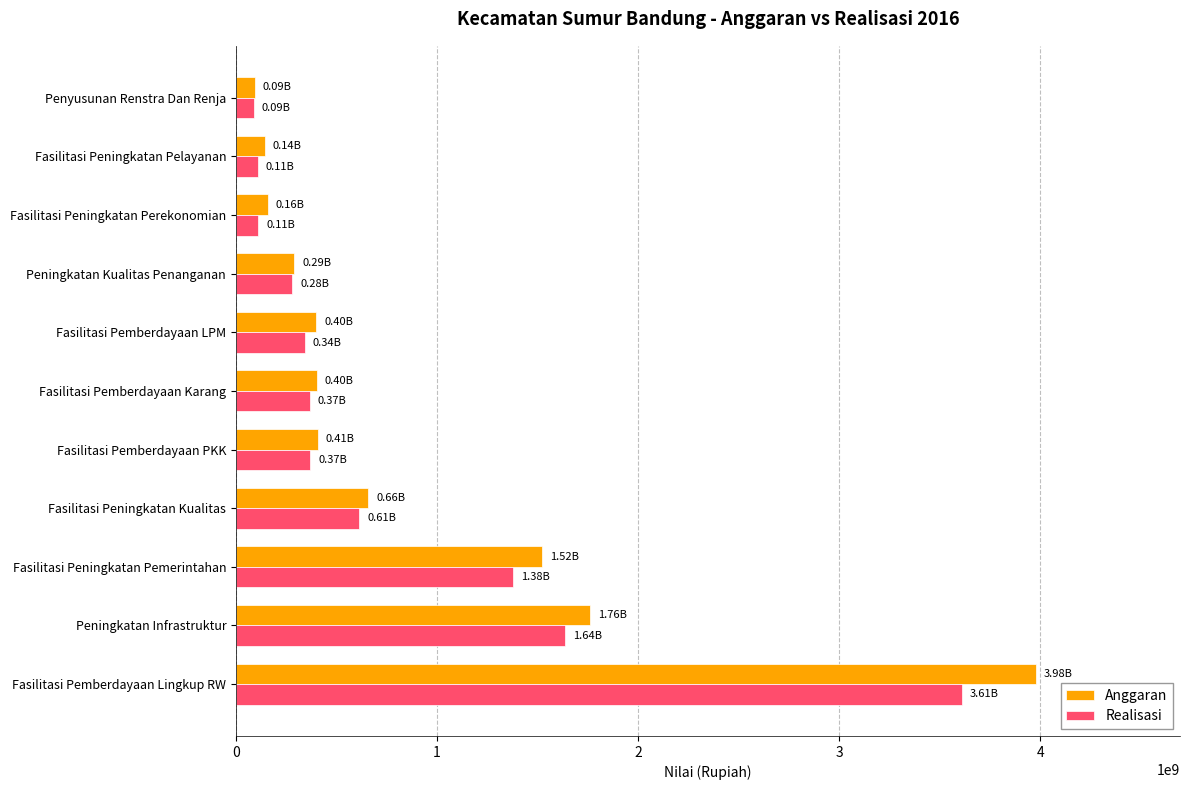

Between Peningkatan Kualitas Penanganan and Penyusunan Renstra Dan Renja, which series saw the biggest shift?

Anggaran